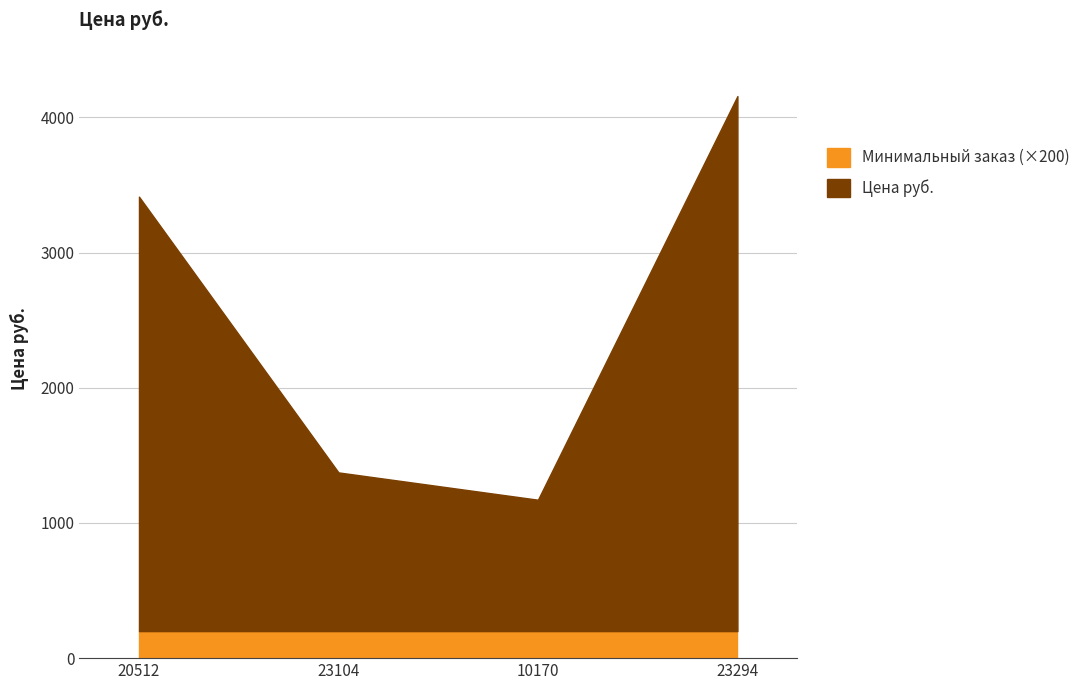

What is the sum of the values at 23104 and 10170?

2546